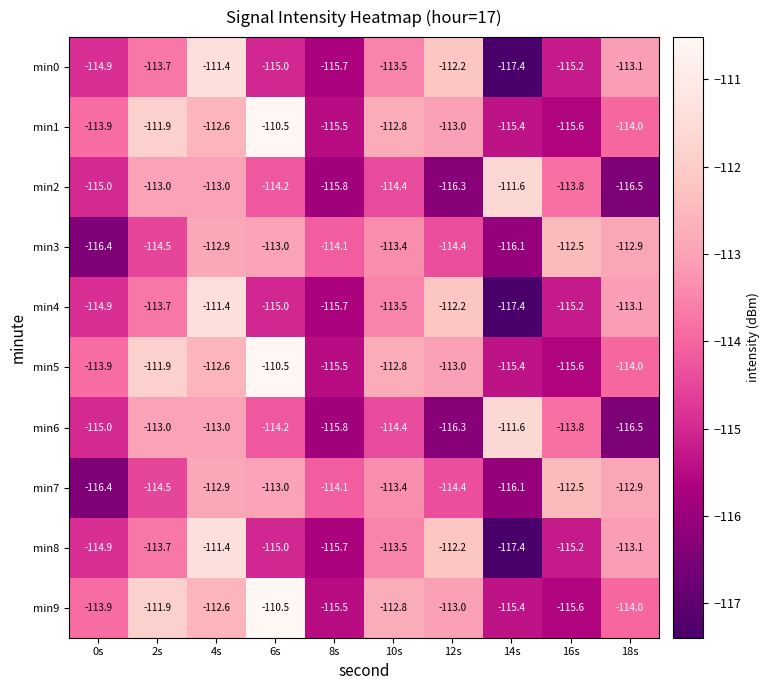

At which category is the sum across all series the highest?

4s